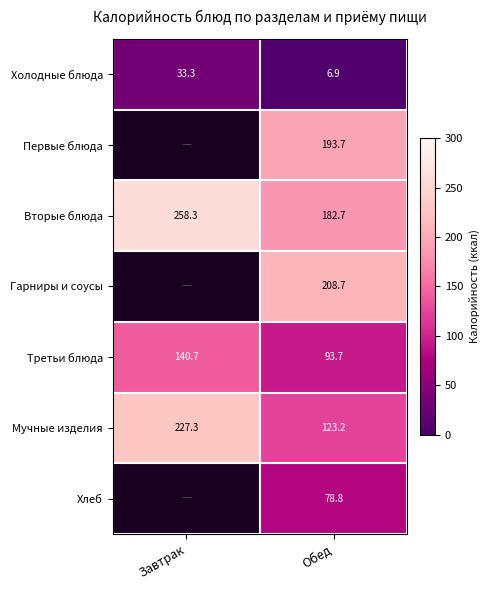

True or false: Мучные изделия has a value of 227.3 at Завтрак.

True